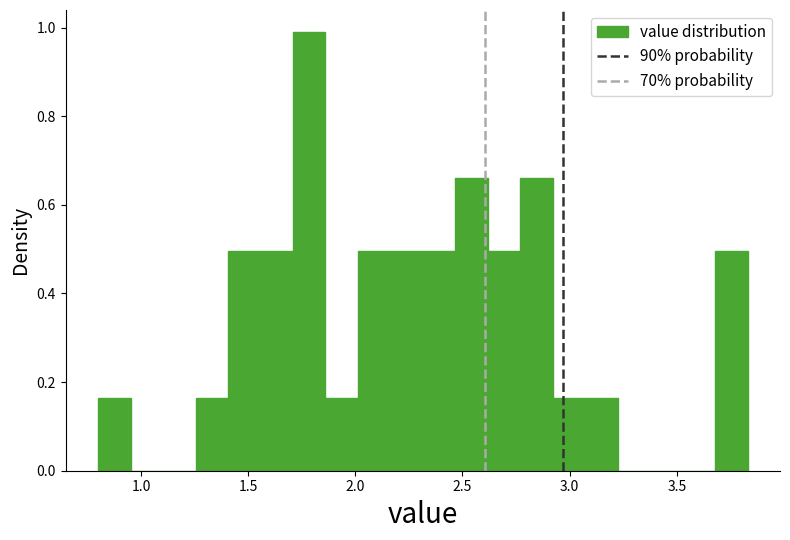

Around what value on the x-axis is the tallest bar? Give the approximate position of its centre, as read against the axis.

1.80